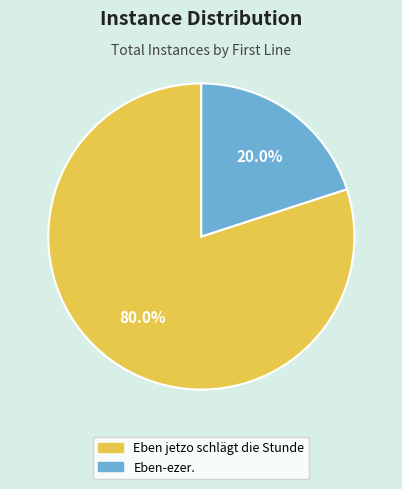

Which category has the biggest portion of the pie?

Eben jetzo schlägt die Stunde